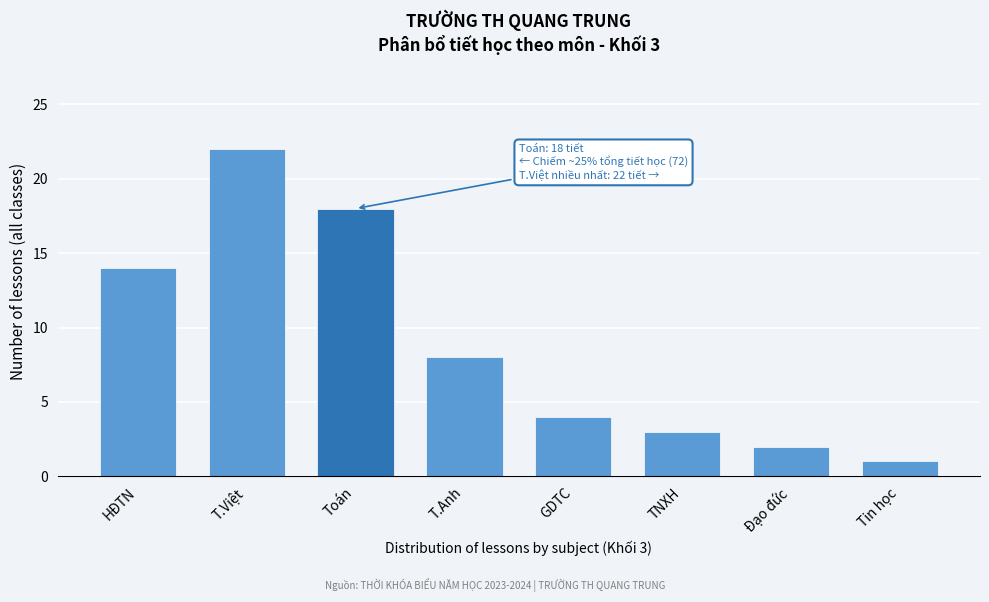

Reading left to right, transcribe all the data shown in this chart.

HĐTN=14	T.Việt=22	Toán=18	T.Anh=8	GDTC=4	TNXH=3	Đạo đức=2	Tin học=1